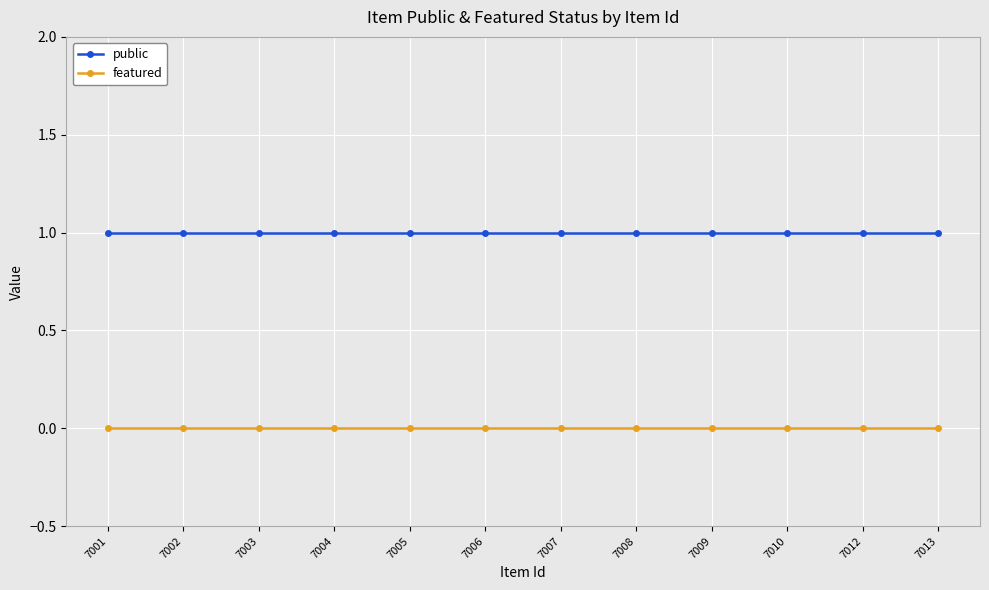

The value of featured at 7007 is 0. True or false?

True